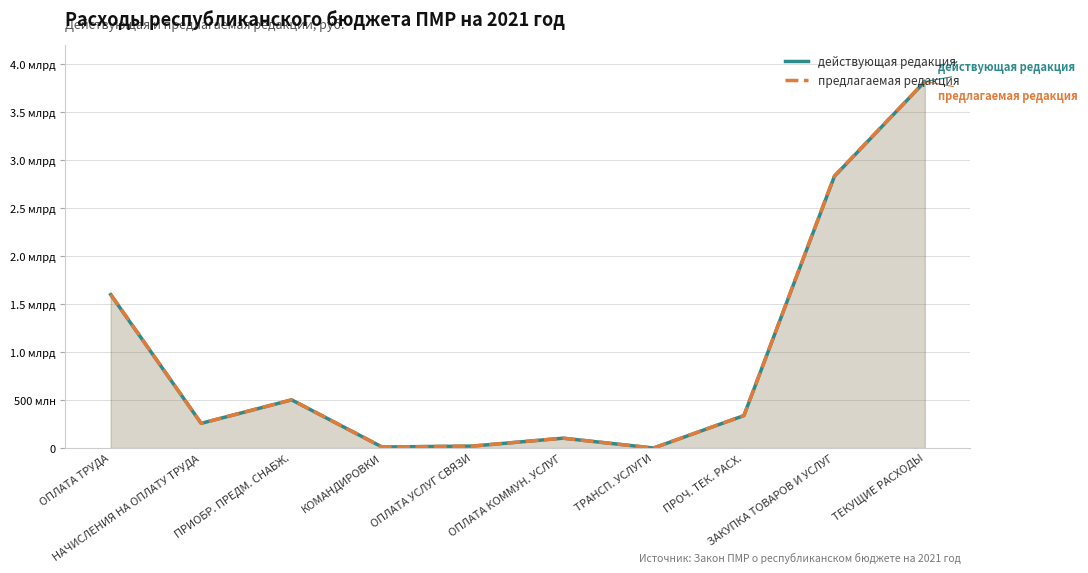

What is the total value across all series at ОПЛАТА КОММУН. УСЛУГ?

206048633